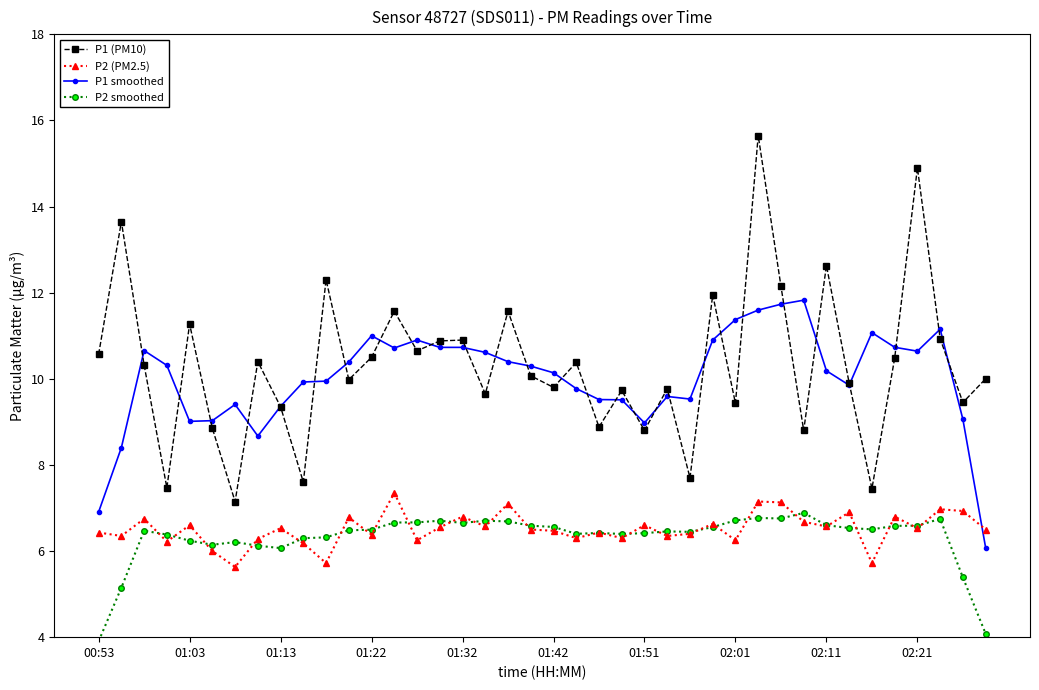

What is the value of the P1 smoothed point at the 34th from the left?

9.9